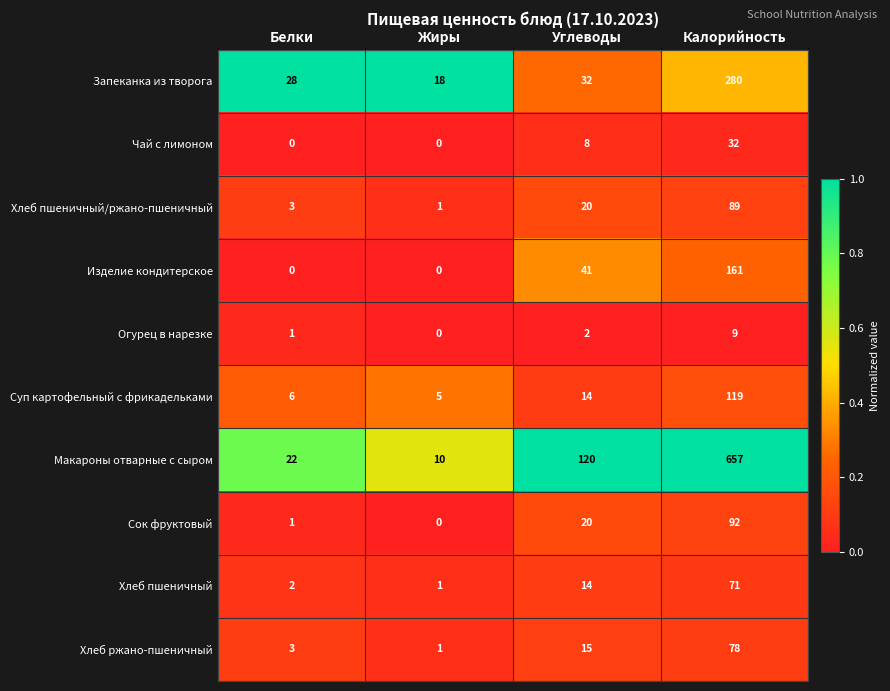

List the series in order of their peak value, lowest first.

Огурец в нарезке, Чай с лимоном, Хлеб пшеничный, Хлеб ржано-пшеничный, Хлеб пшеничный/ржано-пшеничный, Сок фруктовый, Суп картофельный с фрикадельками, Изделие кондитерское, Запеканка из творога, Макароны отварные с сыром